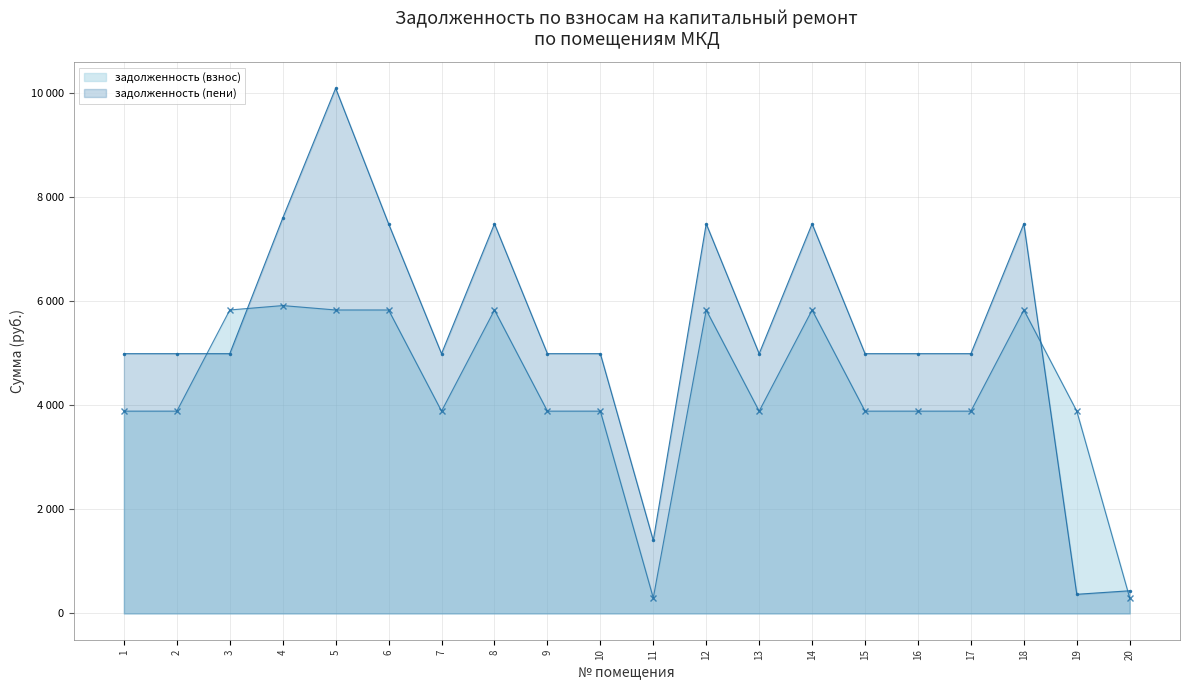

Where does the задолженность (взнос) series first go above 3887?

3